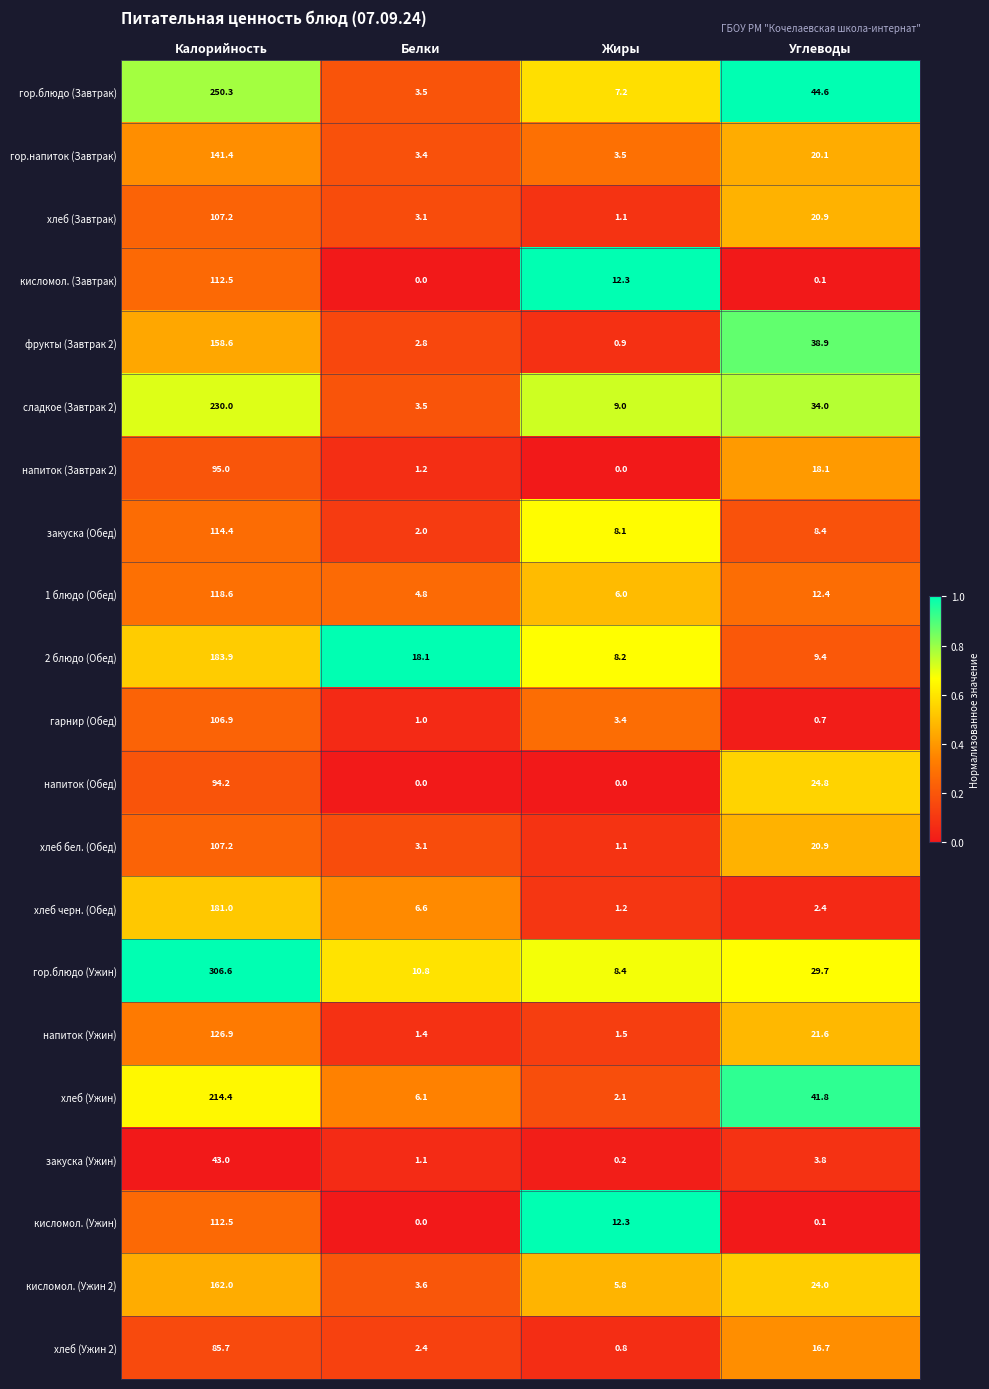

Which series has the largest range (max minus min)?

гор.блюдо (Ужин)